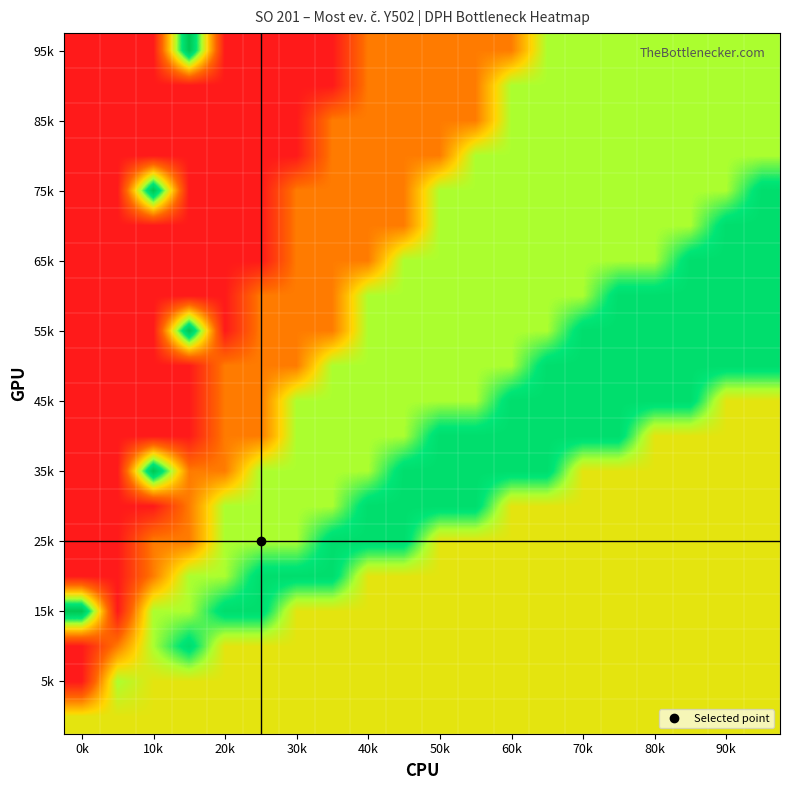

At how many categories does at least one series exceed 0?

20